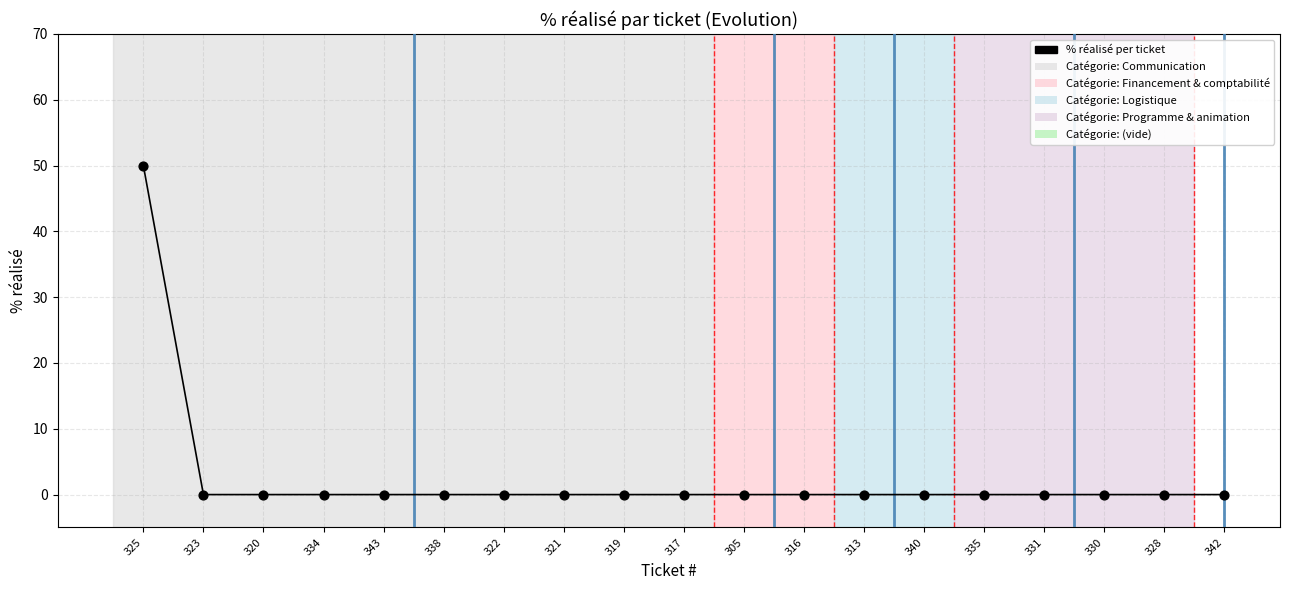

What is the range of Y values (max minus min)?

50